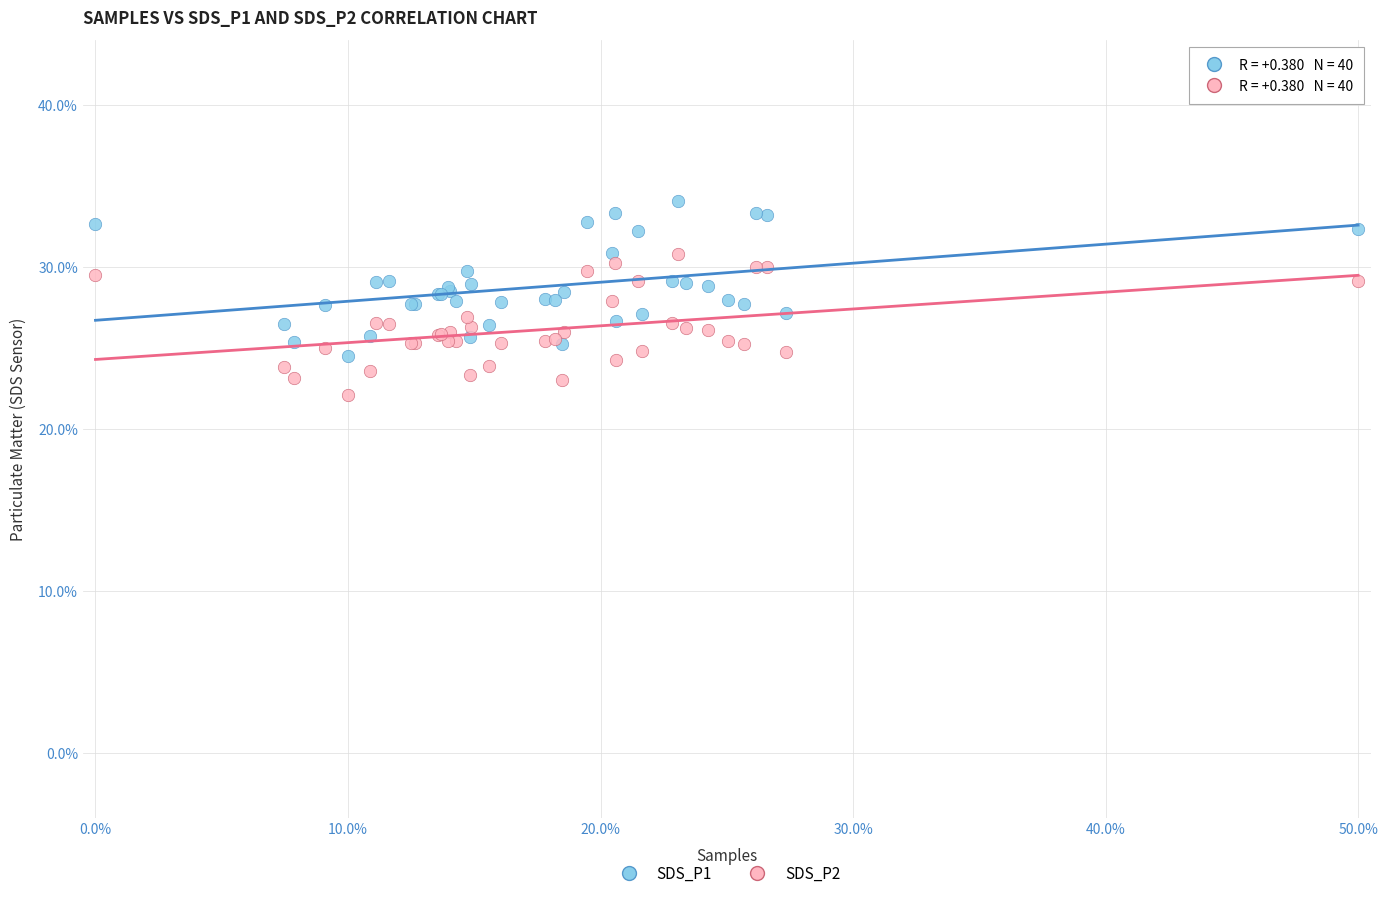

Which series contains the highest Y value?

SDS_P1